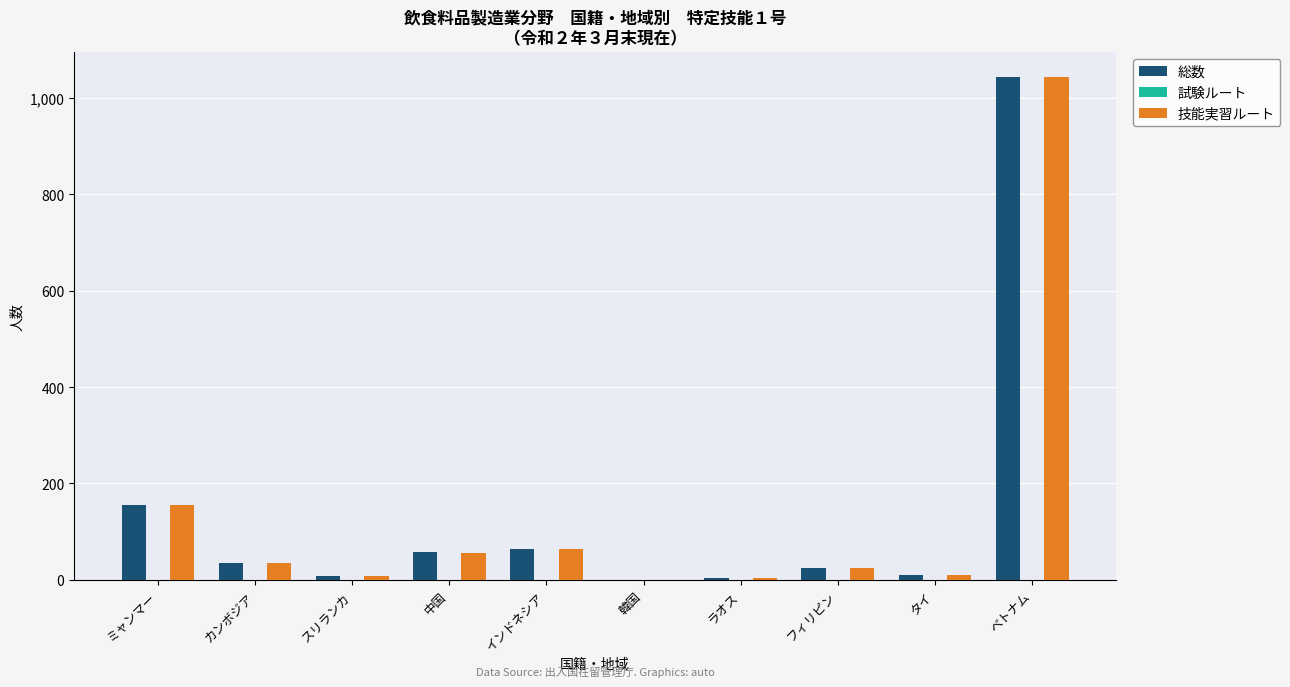

What is the maximum value shown in the chart?

1042